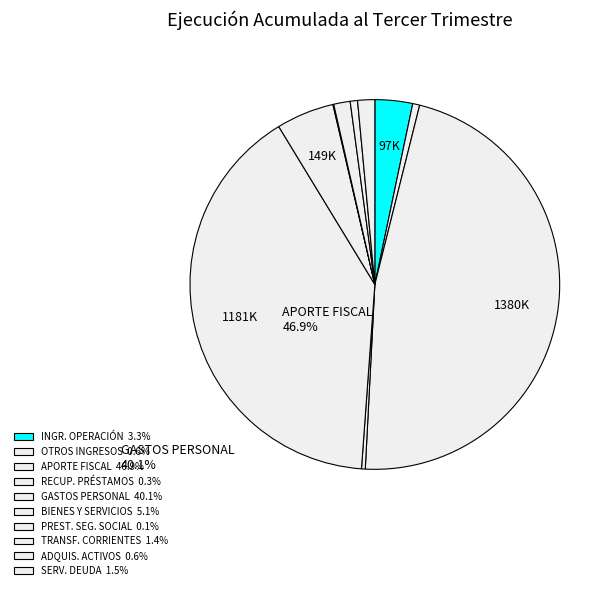

How many segments does this pie chart have?

10